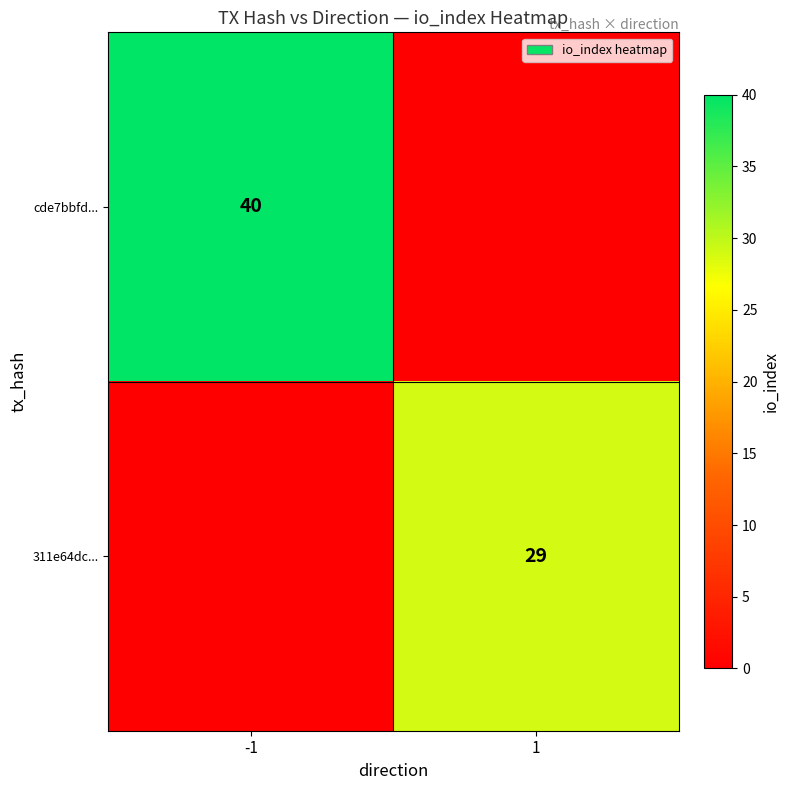

True or false: cde7bbfd... has a value of 40 at -1.

True